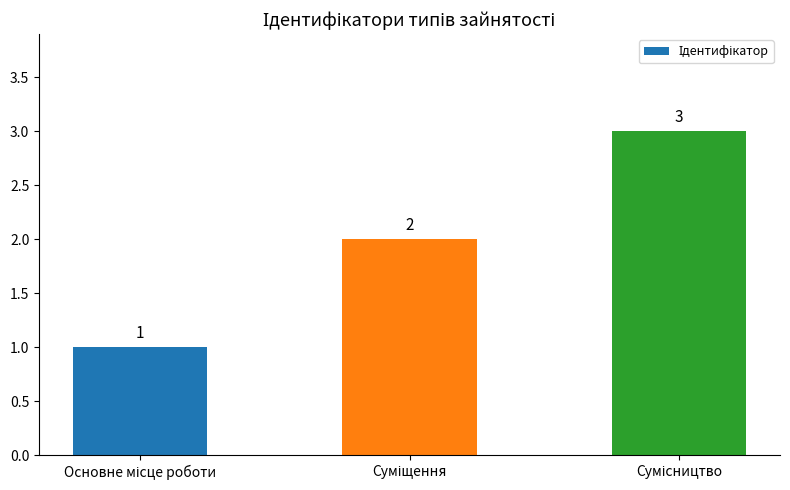

What is the value of the 3rd bar from the left?

3